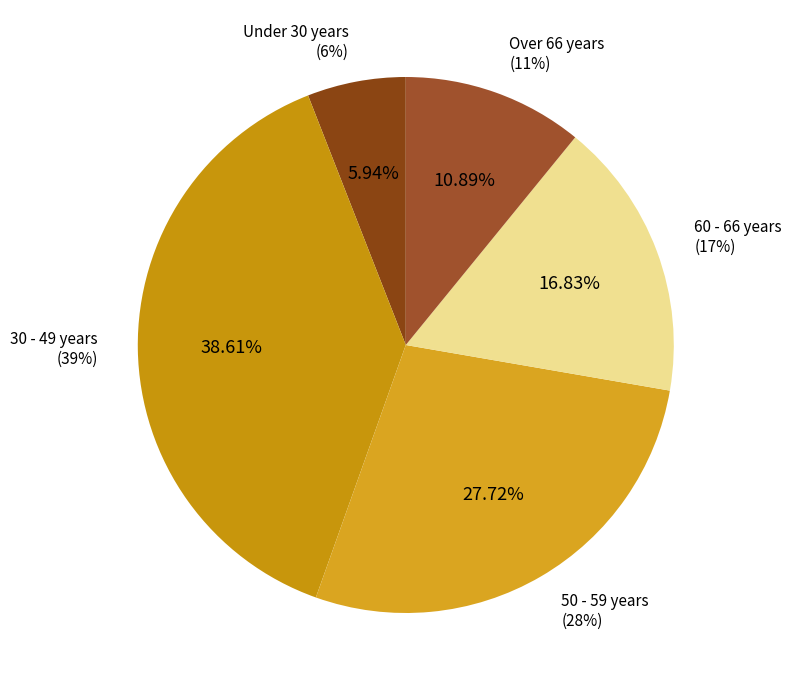

What percentage is the Under 30 years slice, to the nearest percent?

6%